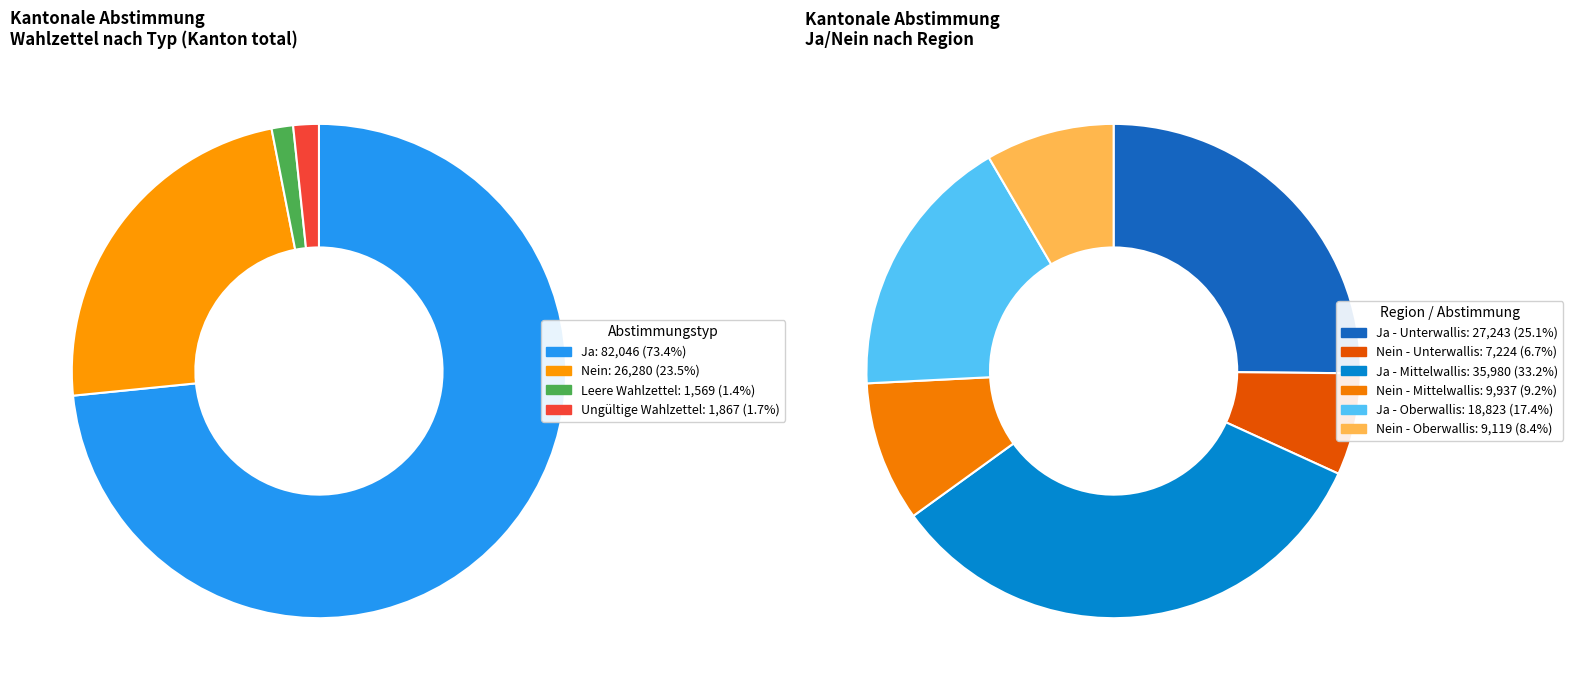

How many slices are in this pie chart?

4